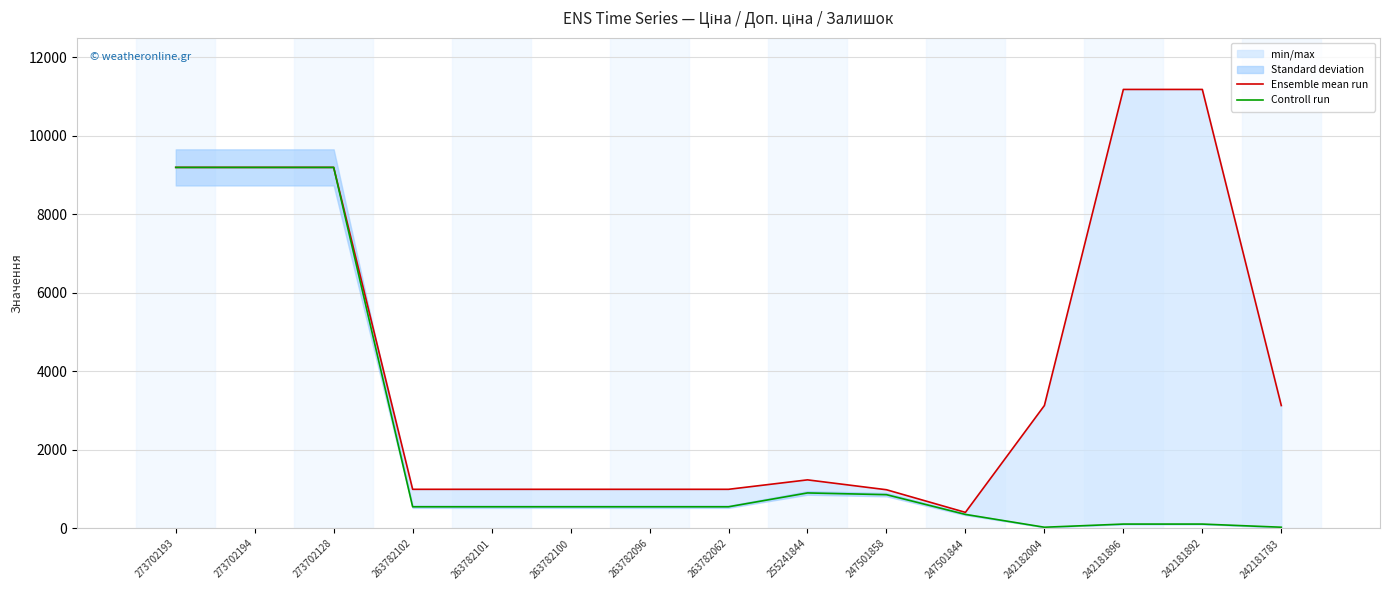

At which label is Ensemble mean run closest to 5796?

242182004